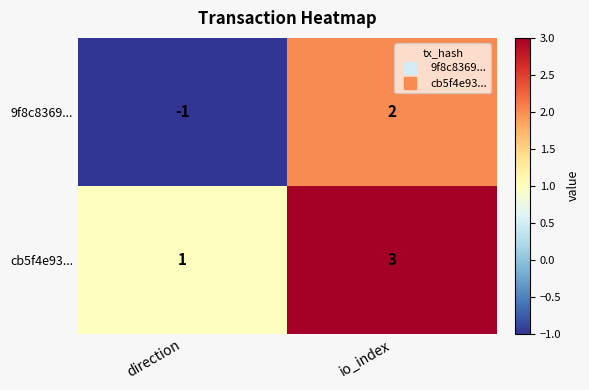

List the series in order of their peak value, highest first.

cb5f4e93..., 9f8c8369...